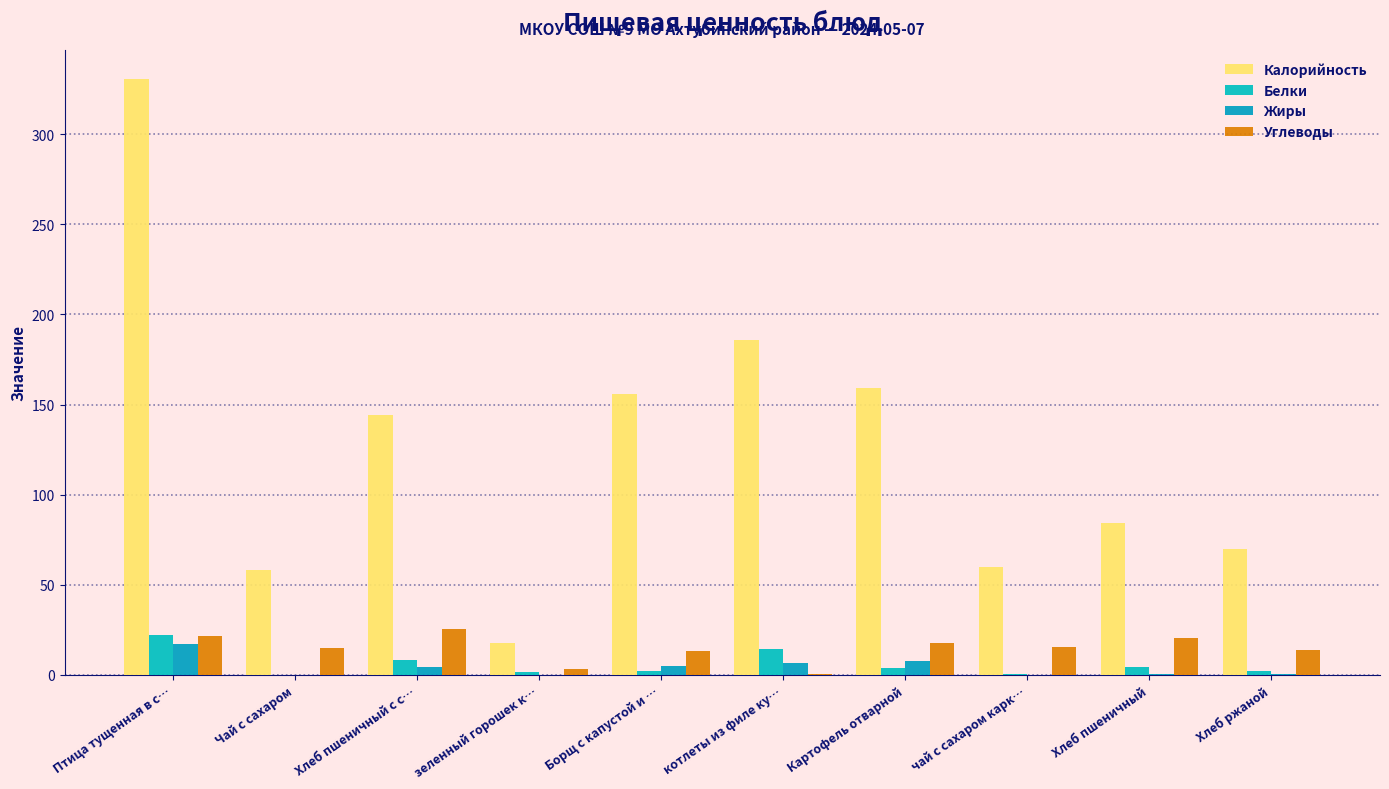

Which series changed the most between зеленный горошек к… and Картофель отварной?

Калорийность